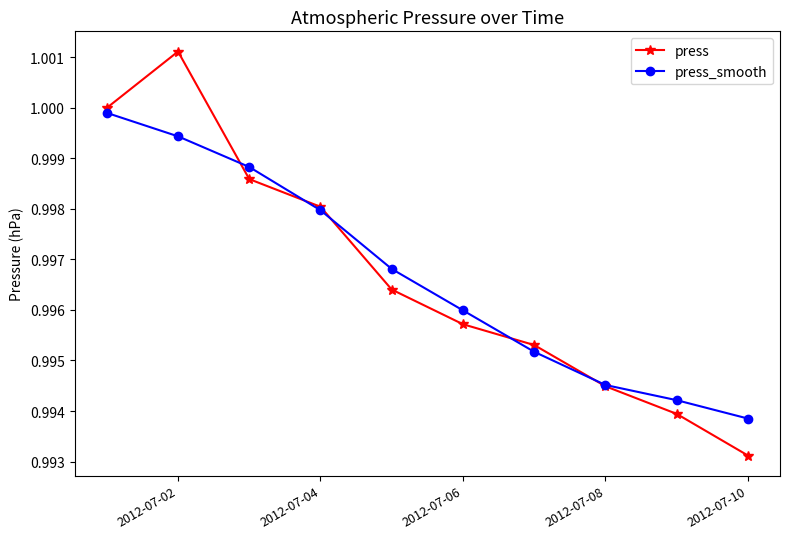

Which series has the widest spread of values?

press